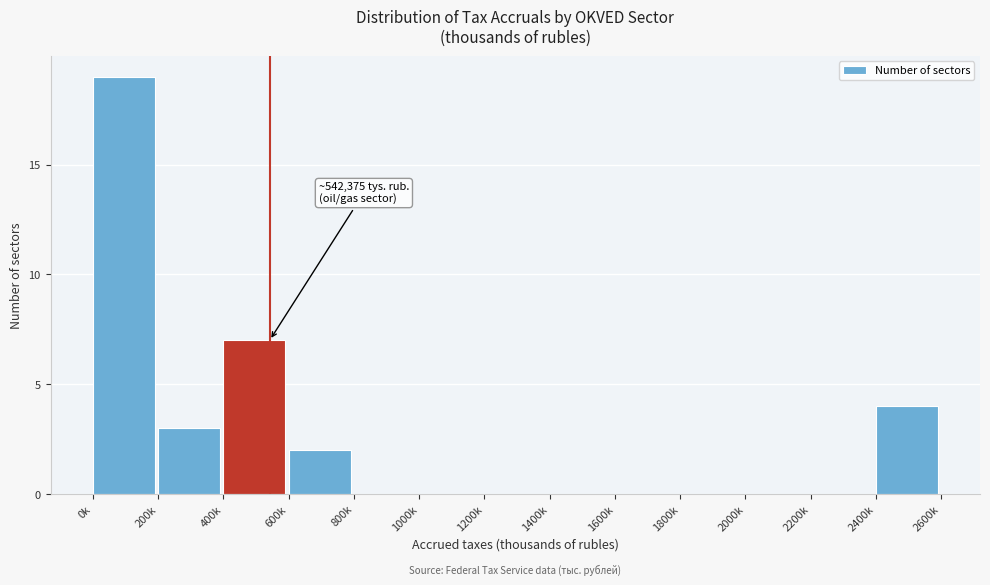

Reading left to right, extract all data points from this chart.

0k=19	200k=3	400k=7	600k=2	800k=0	1000k=0	1200k=0	1400k=0	1600k=0	1800k=0	2000k=0	2200k=0	2400k=4